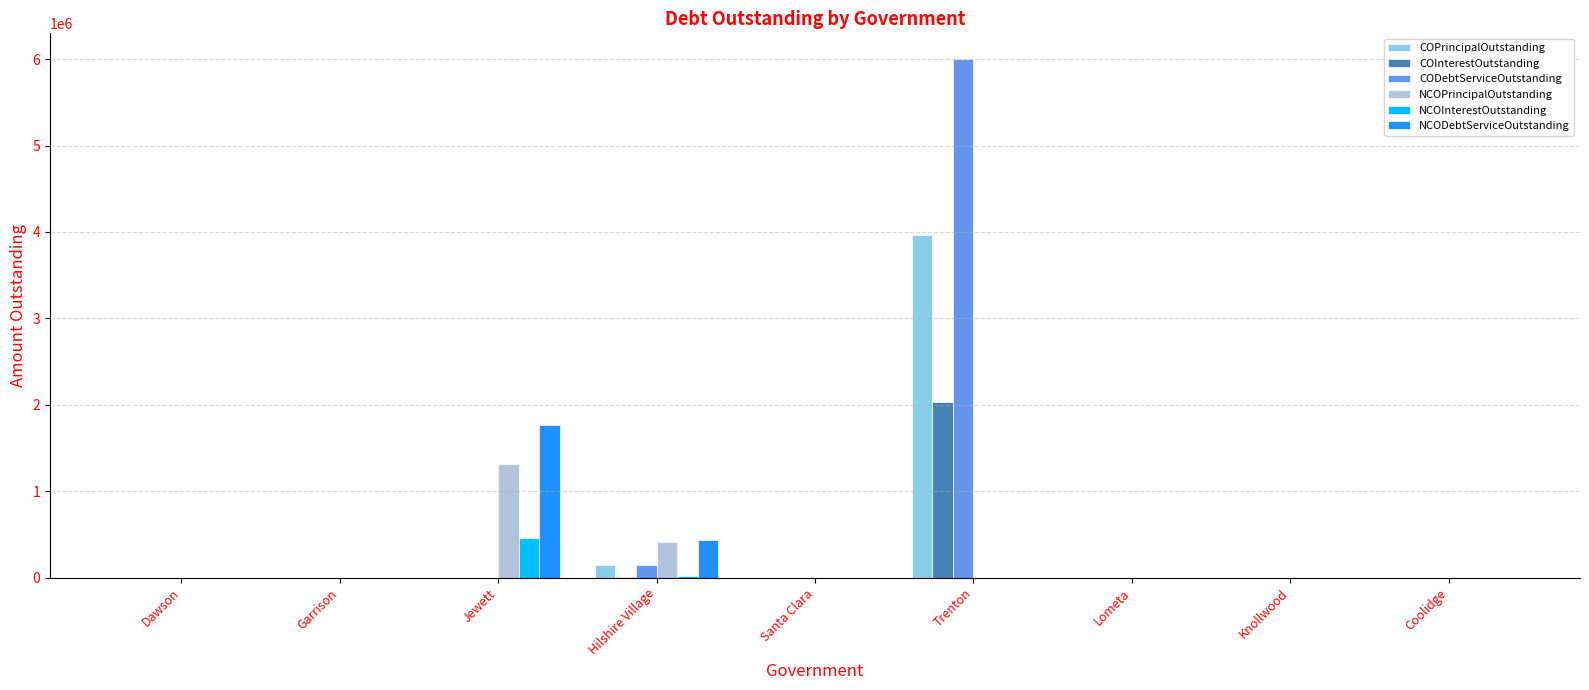

Where is NCODebtServiceOutstanding nearest to the value 885928?

Hilshire Village